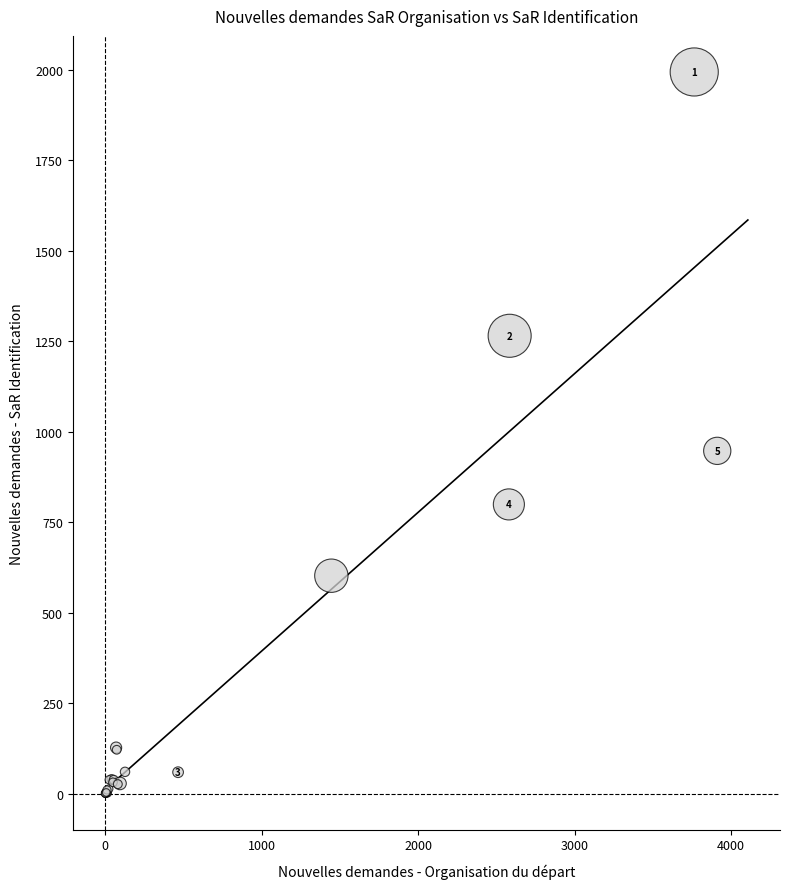

What Y value in the scatter plot is closest to 997?

947